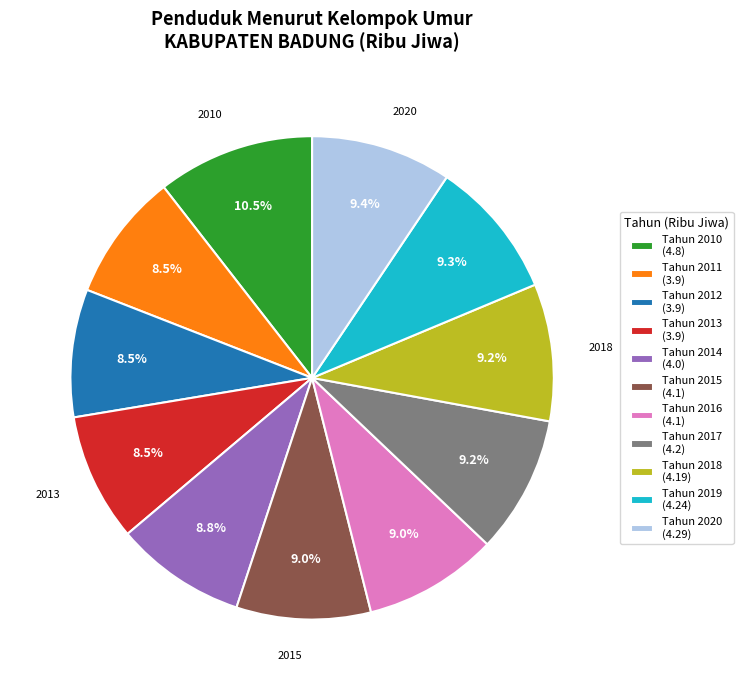

Which category has the biggest portion of the pie?

Tahun 2010